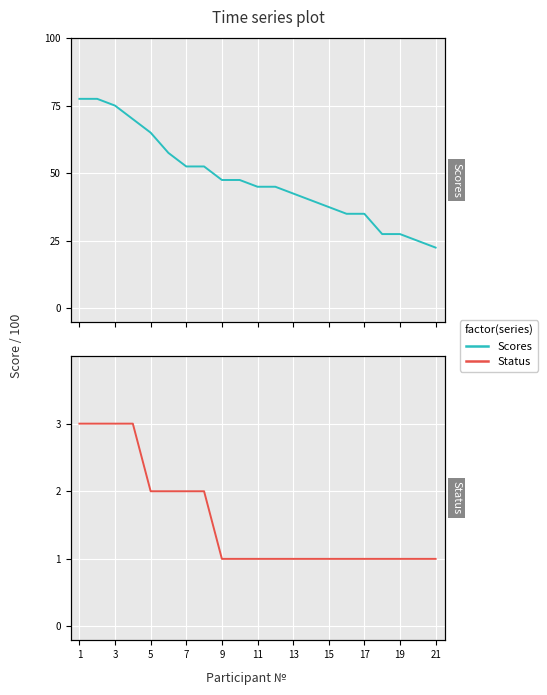

What is the difference between the maximum and second lowest values in the Scores series?

52.5